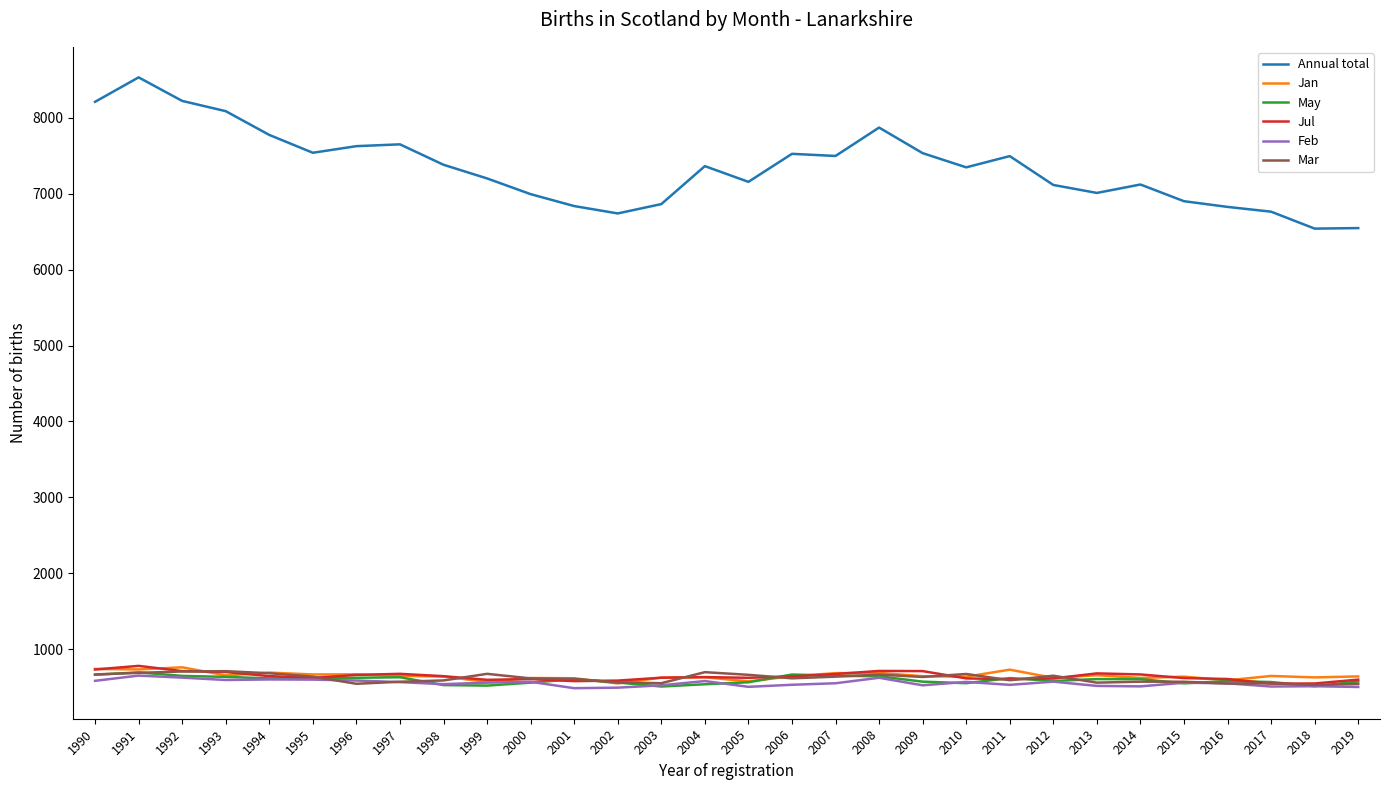

True or false: Jul has more than 1 interior local peaks.

True